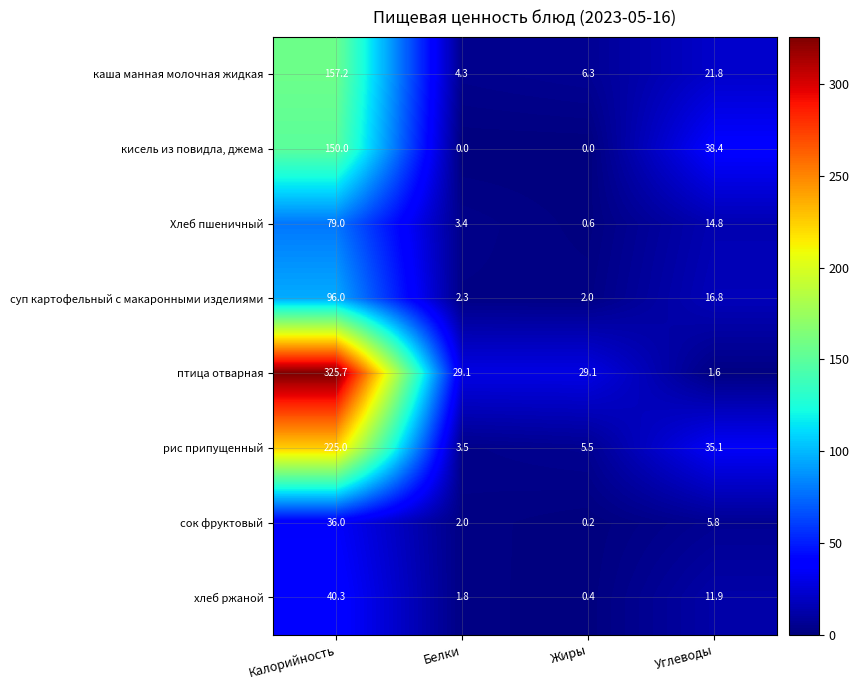

Rank the series at Углеводы from lowest to highest value.

птица отварная, сок фруктовый, хлеб ржаной, Хлеб пшеничный, суп картофельный с макаронными изделиями, каша манная молочная жидкая, рис припущенный, кисель из повидла, джема